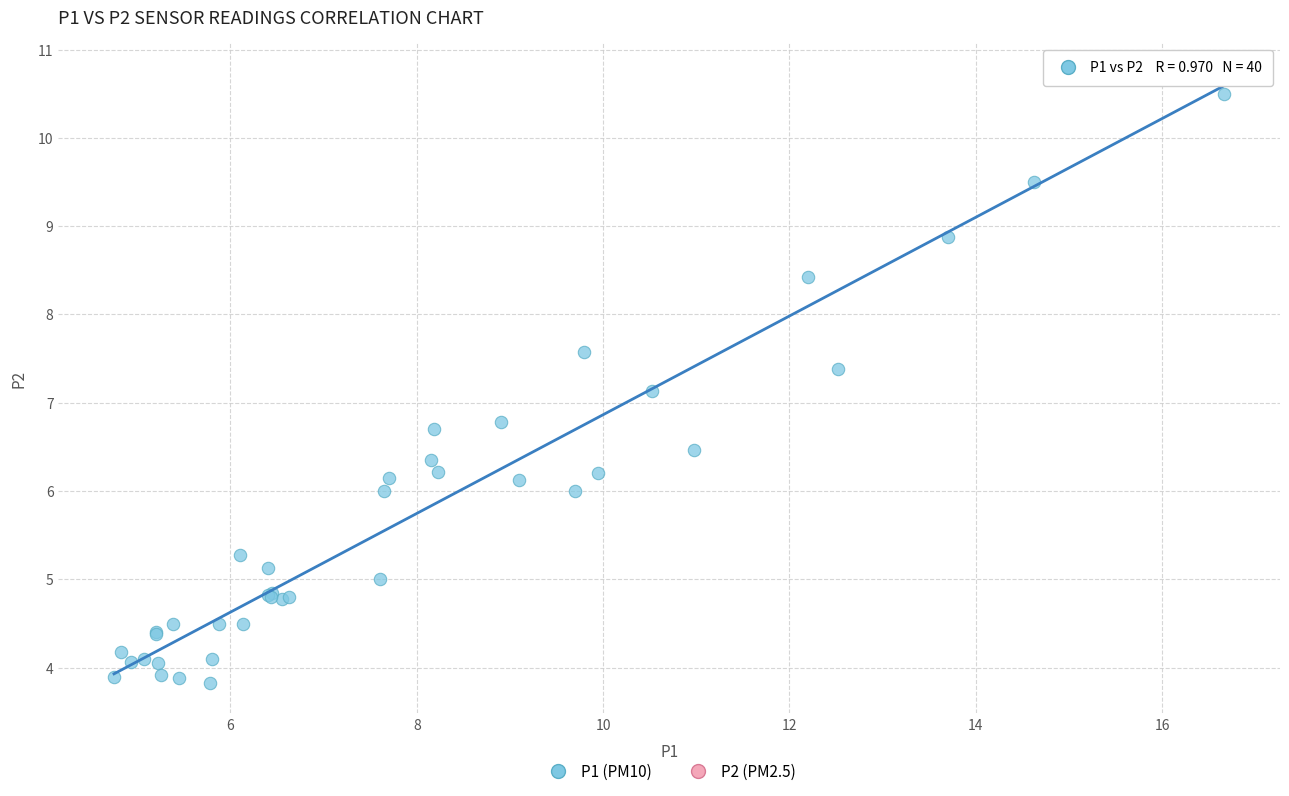

What Y value in the scatter plot is closest to 7?

7.1